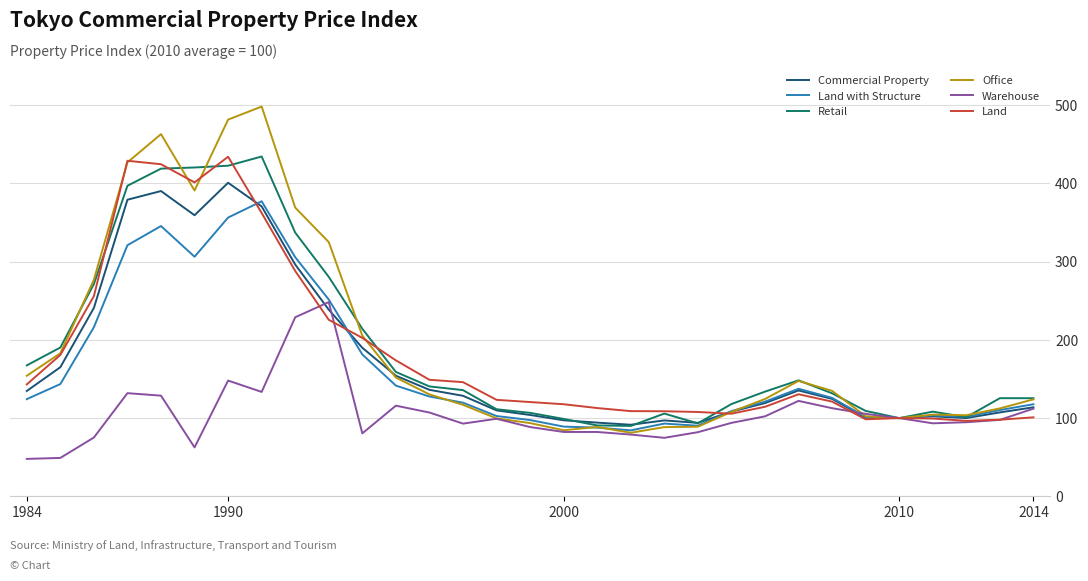

What is the minimum value for Retail?

90.0